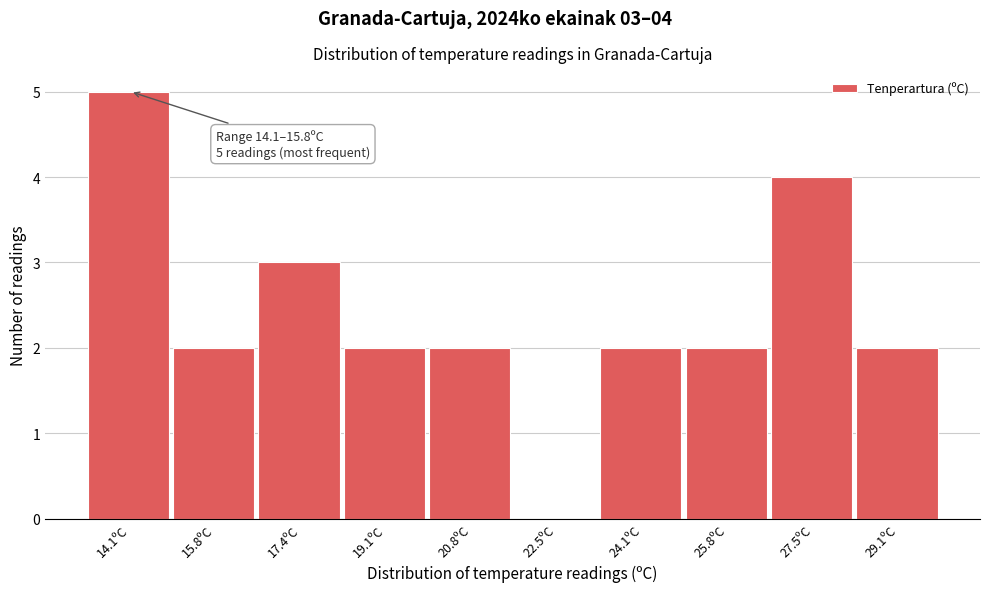

Reading left to right, transcribe all the data shown in this chart.

14.1ºC=5	15.8ºC=2	17.4ºC=3	19.1ºC=2	20.8ºC=2	22.5ºC=0	24.1ºC=2	25.8ºC=2	27.5ºC=4	29.1ºC=2